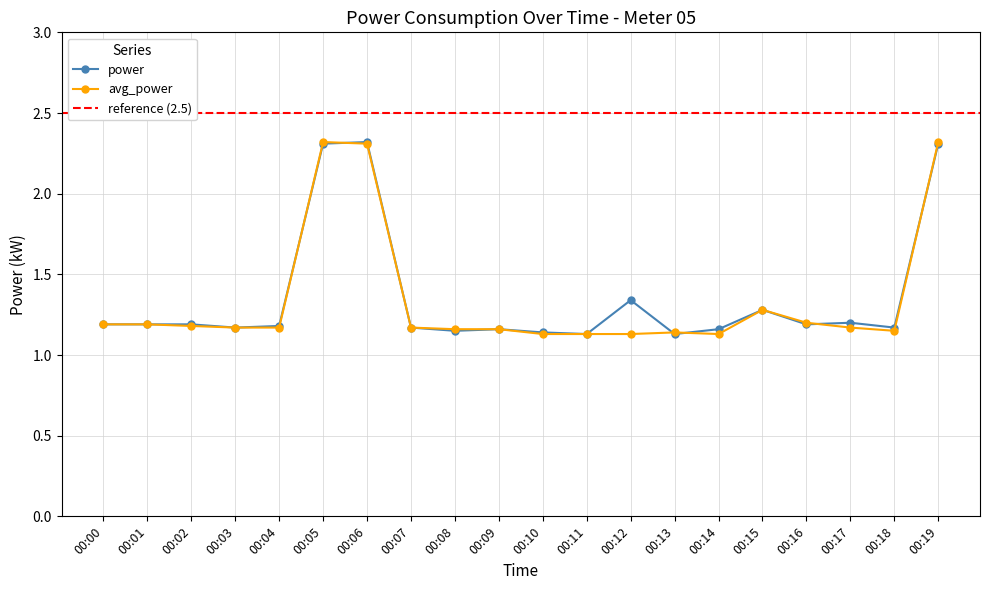

Which label corresponds to the smallest value in the chart?

00:11